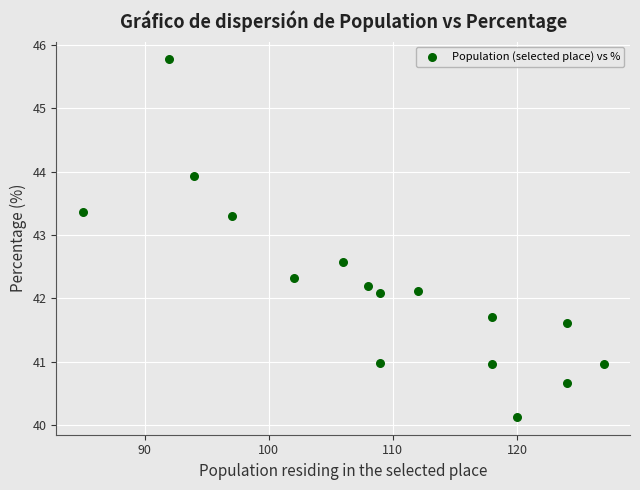

What is the range of Y values (max minus min)?

5.6